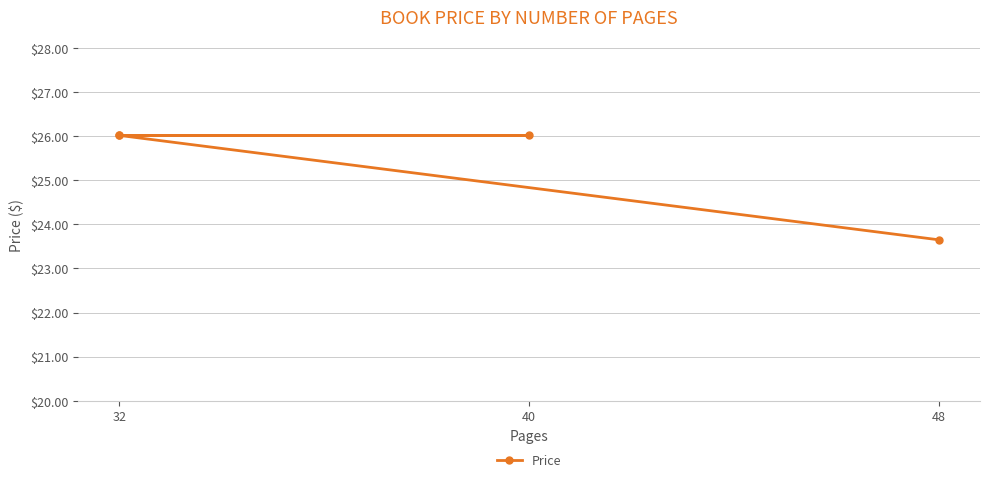

Count the number of data series in this chart.

1